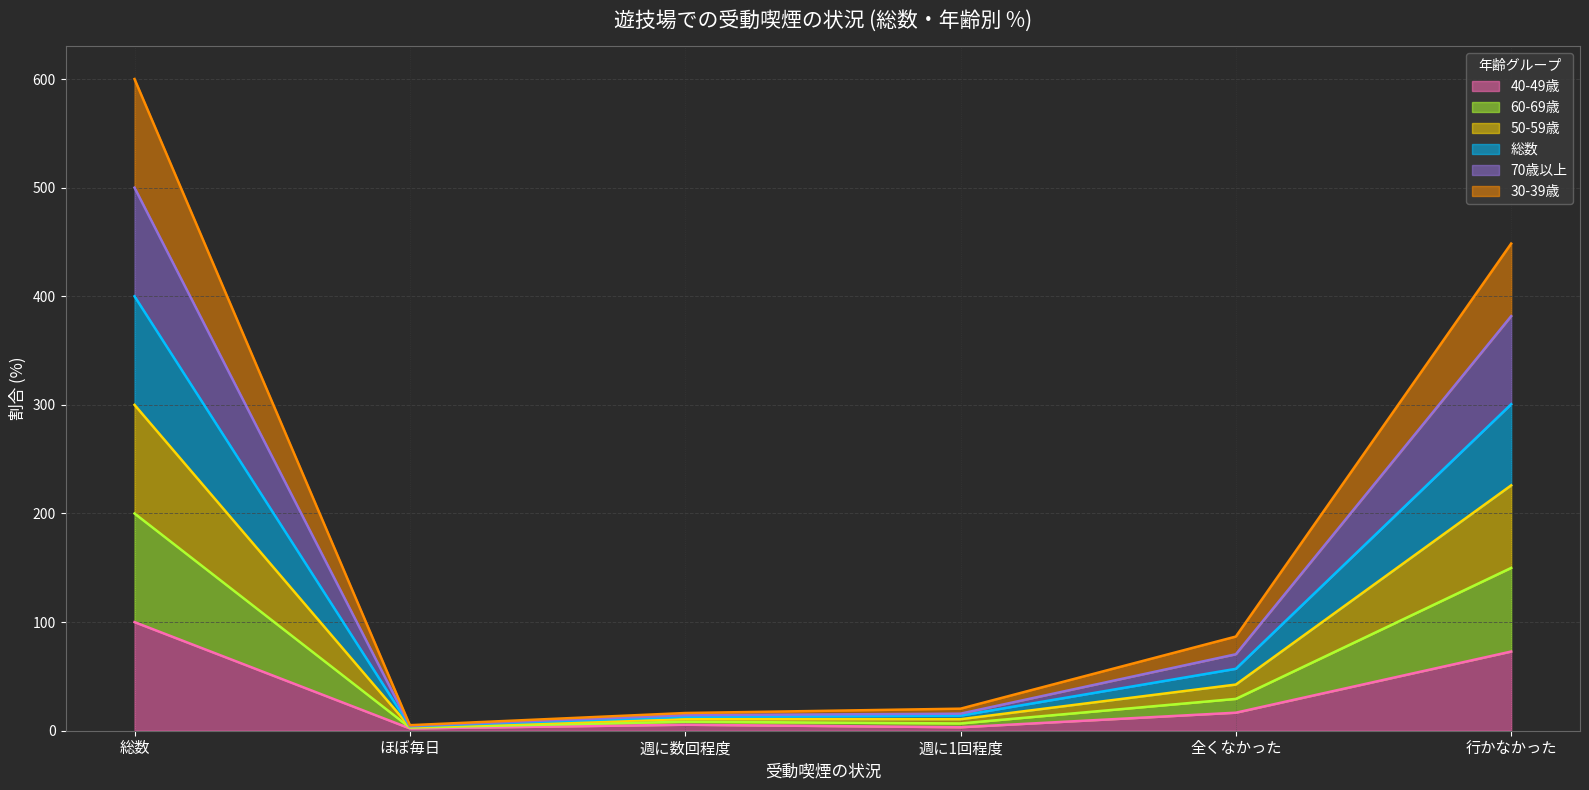

Where does the 60-69歳 series first go above 70?

総数